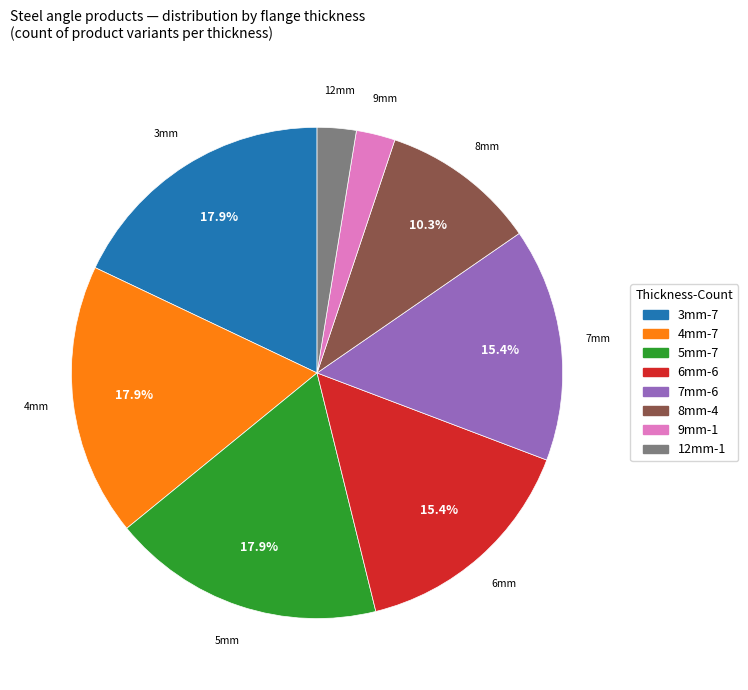

Is there a majority slice in this chart?

No